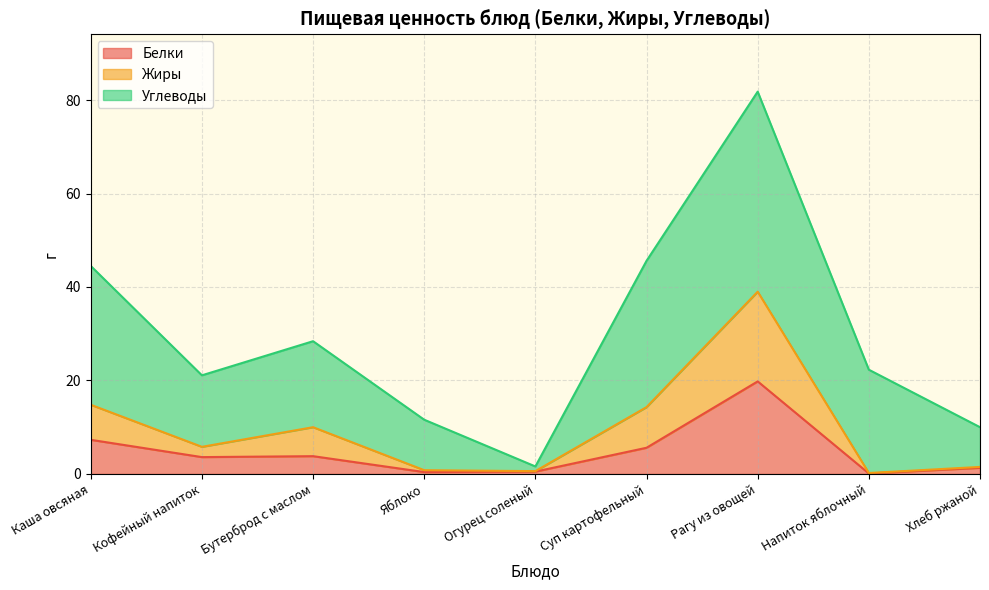

What is the total value across all series at Бутерброд с маслом?

28.4